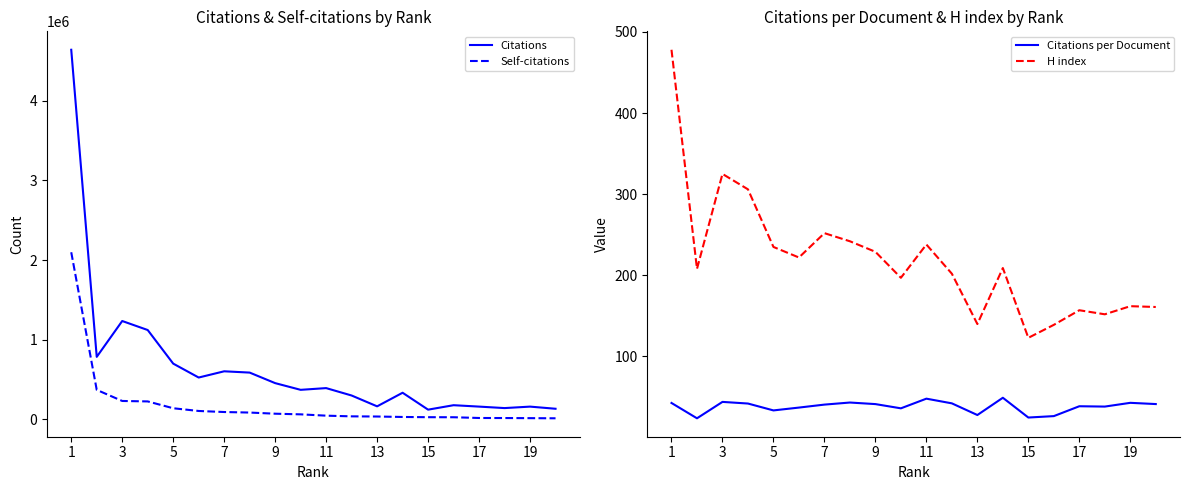

True or false: Citations and H index intersect in this chart.

False